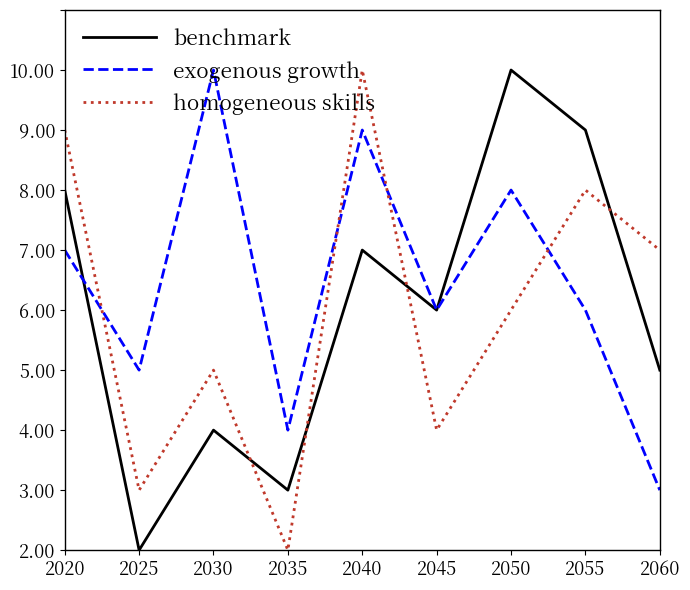

What is the minimum value for benchmark?

1